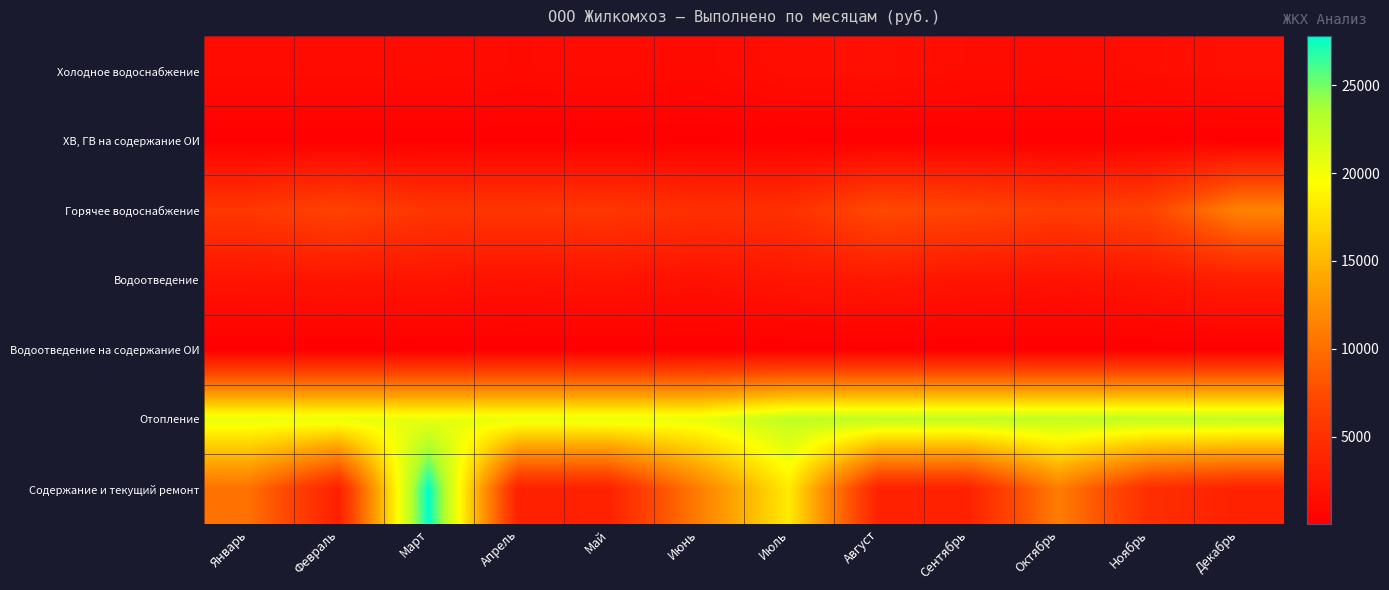

What is the spread (max minus min) of values at Июнь?

20512